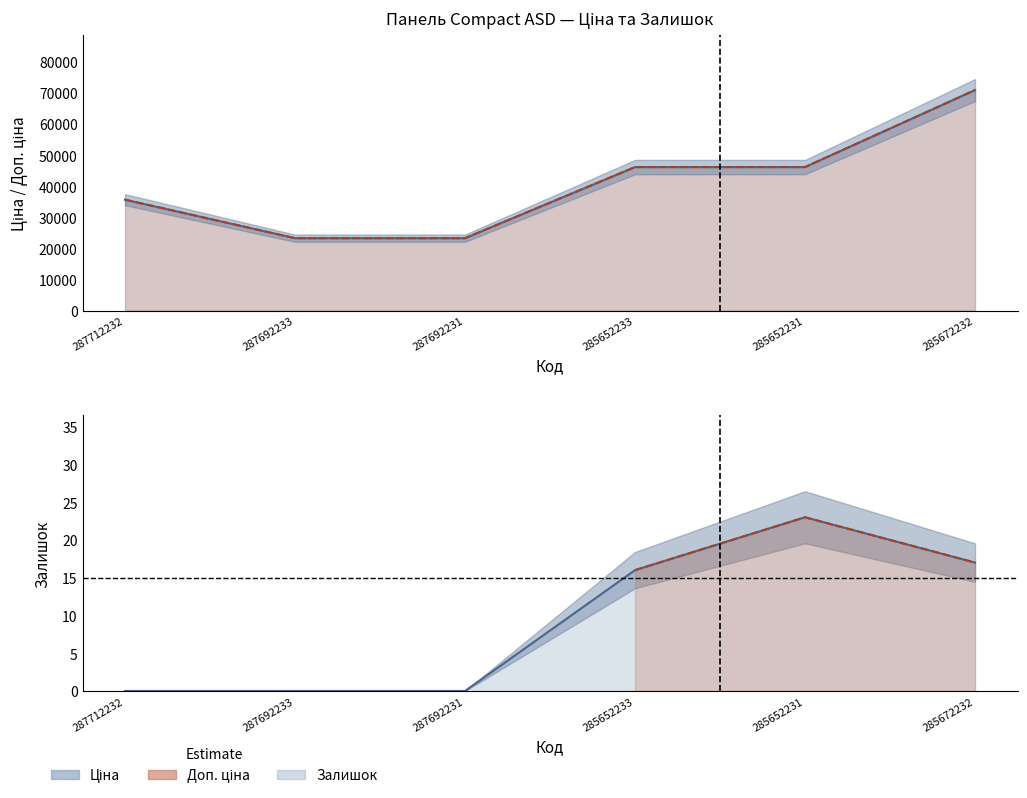

What is the difference between the highest and lowest values at 287692231?

23278.2